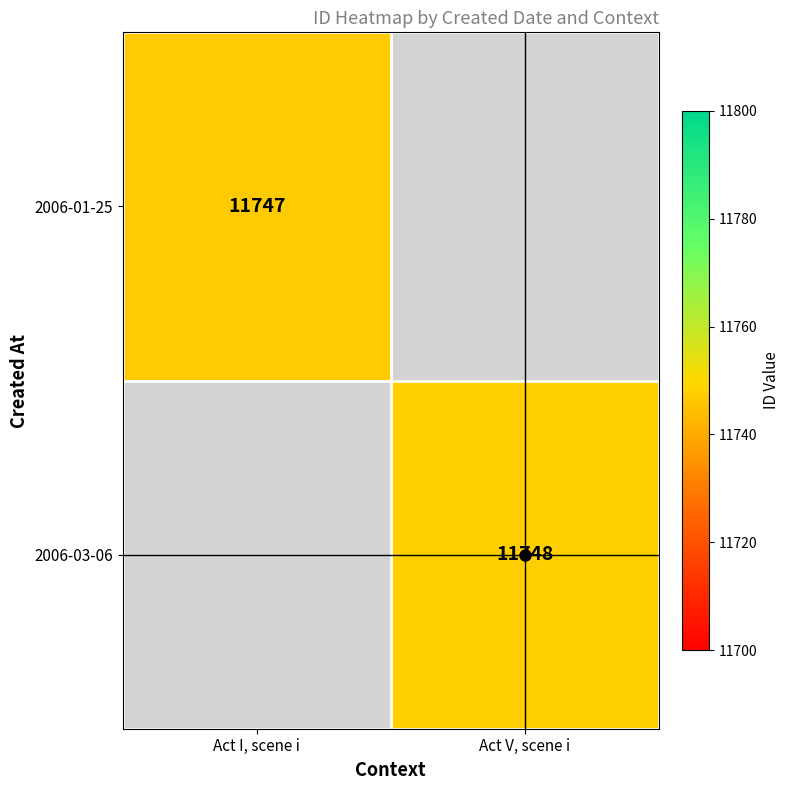

The 2006-01-25 series shows 11747 at Act I, scene i. True or false?

True